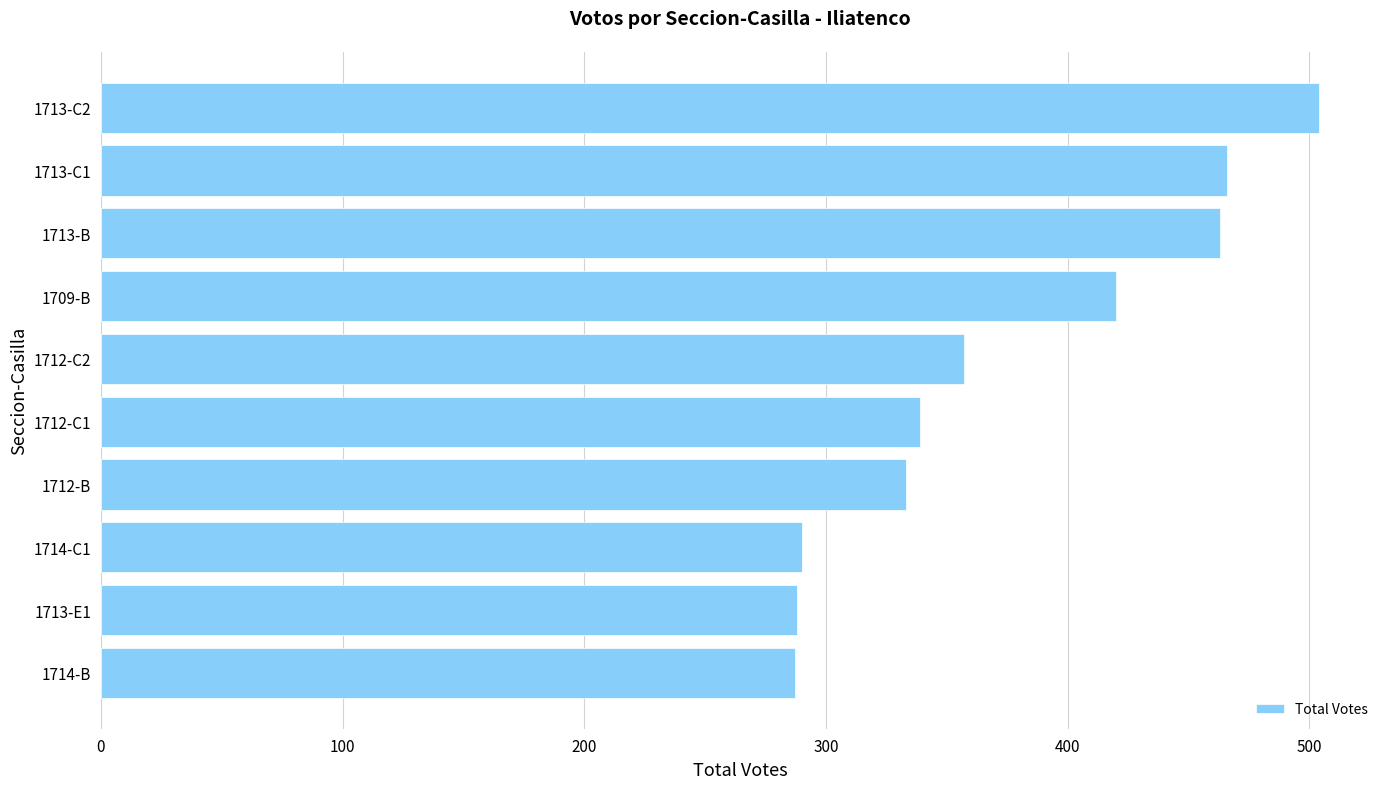

Is it true that the value at 1709-B is 420?

True